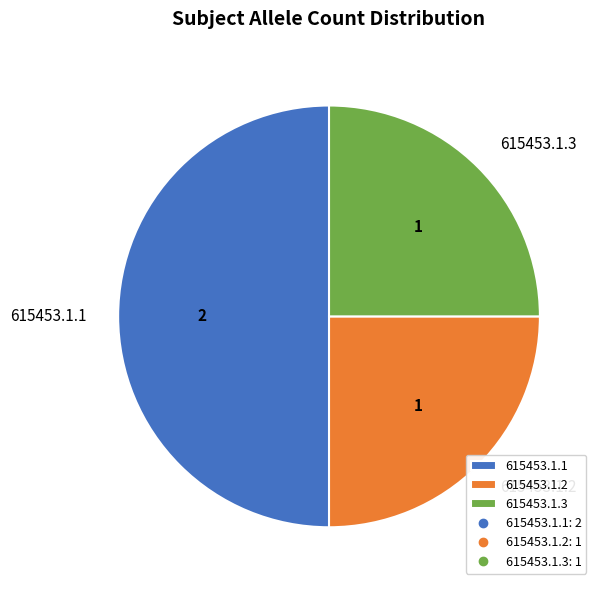

Is the sum of 615453.1.3 and 615453.1.1 greater than half?

Yes